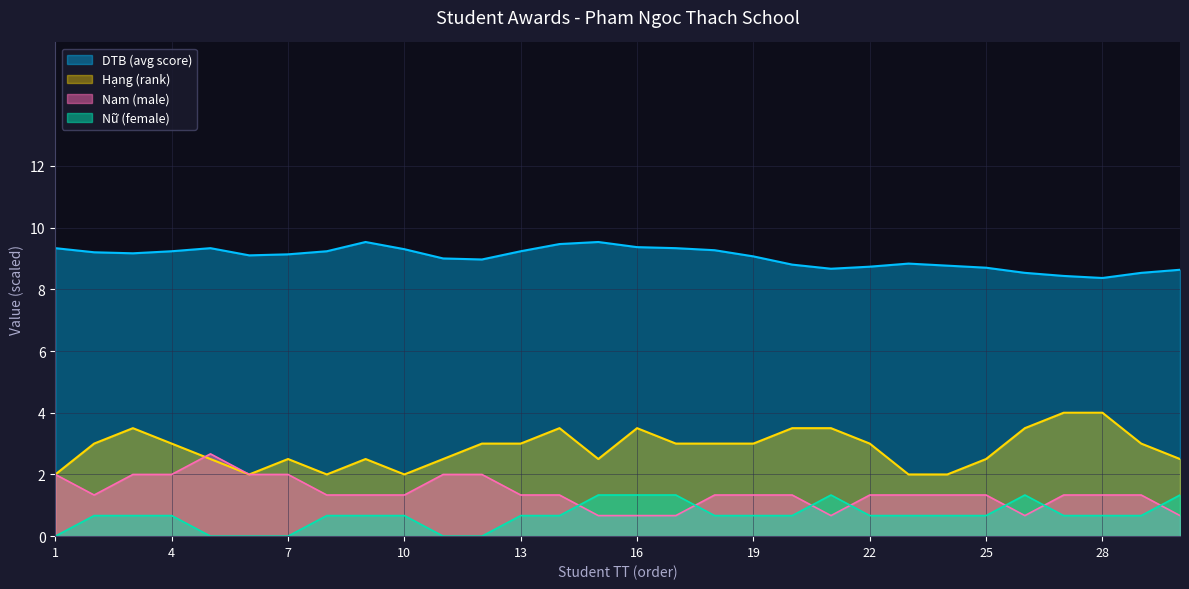

Is the value of Nu at 15 greater than the value of DTB_avg at 11?

No